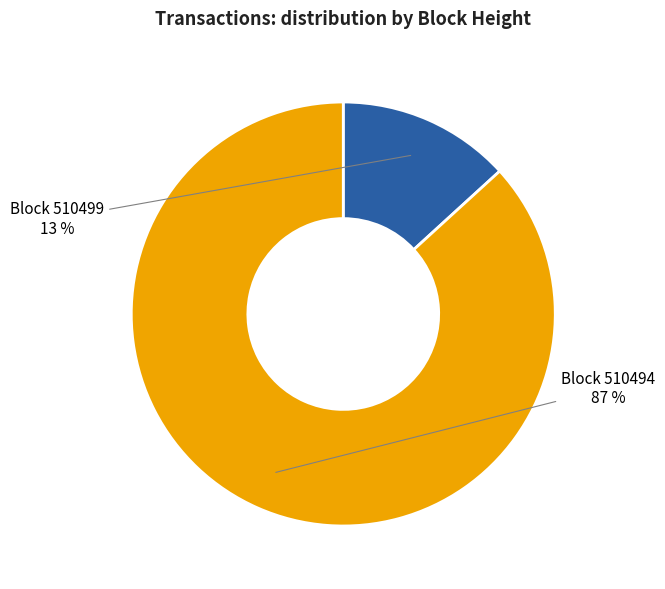

To the nearest percent, what is the difference between the largest and smallest slice percentages?

74%